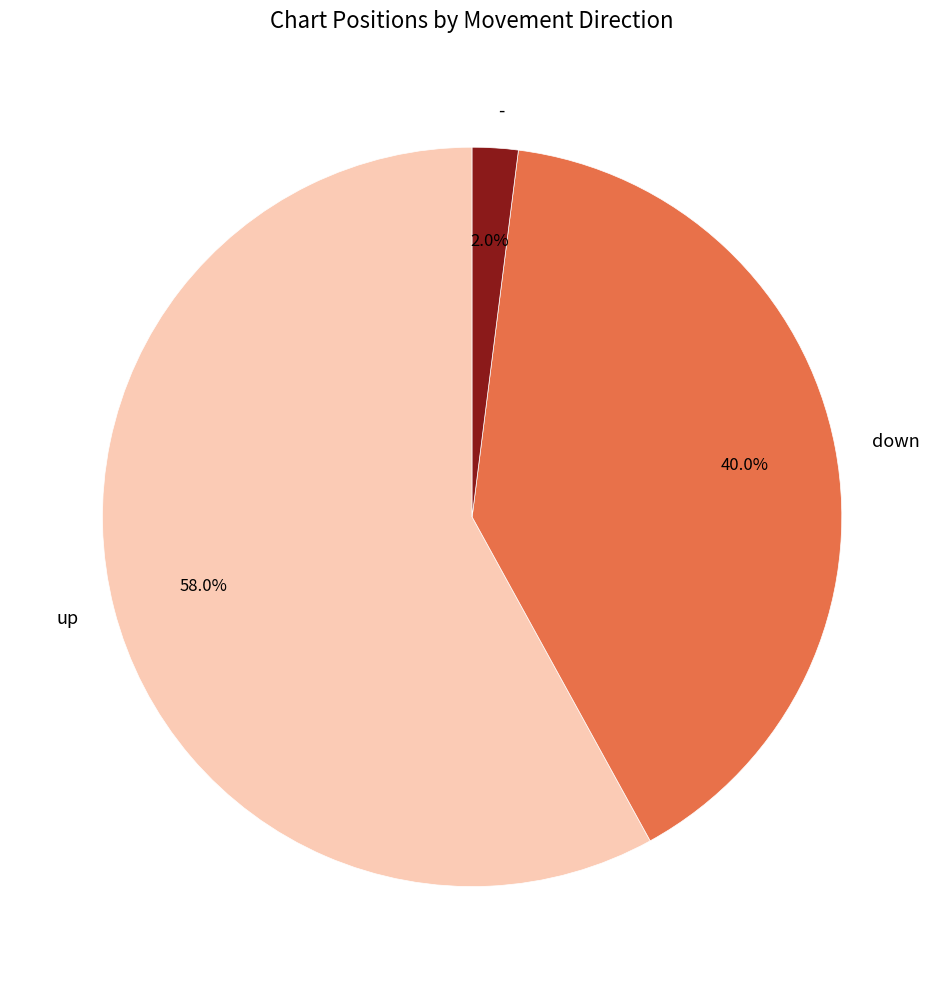

Rank the categories by value from highest to lowest.

up, down, -